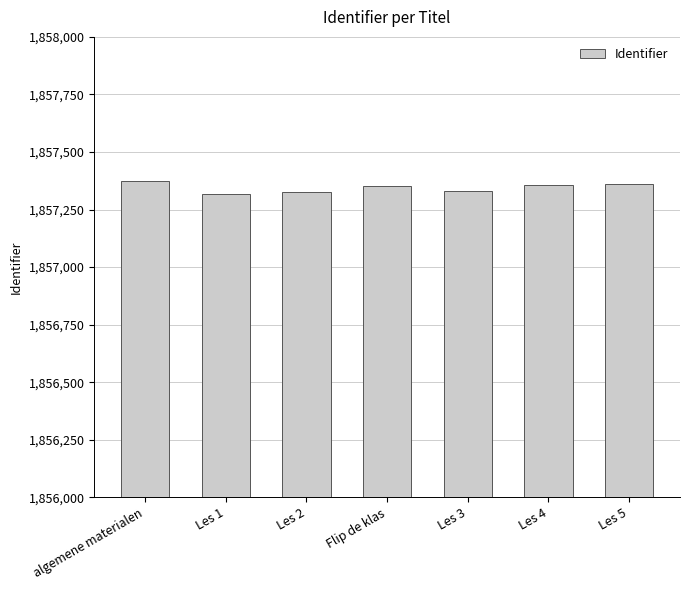

How many data points are less than 1857351?

3